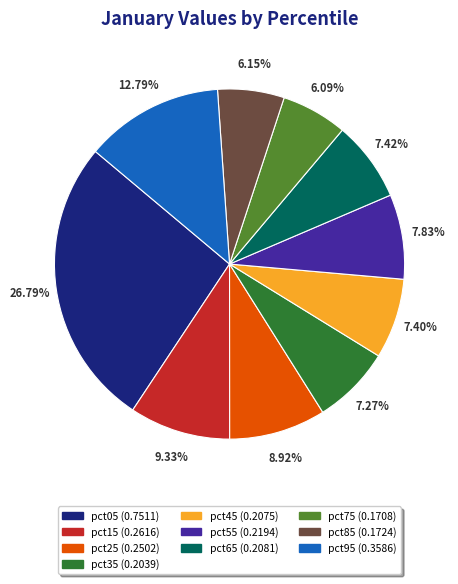

To the nearest percent, what percentage of the pie is pct55?

8%